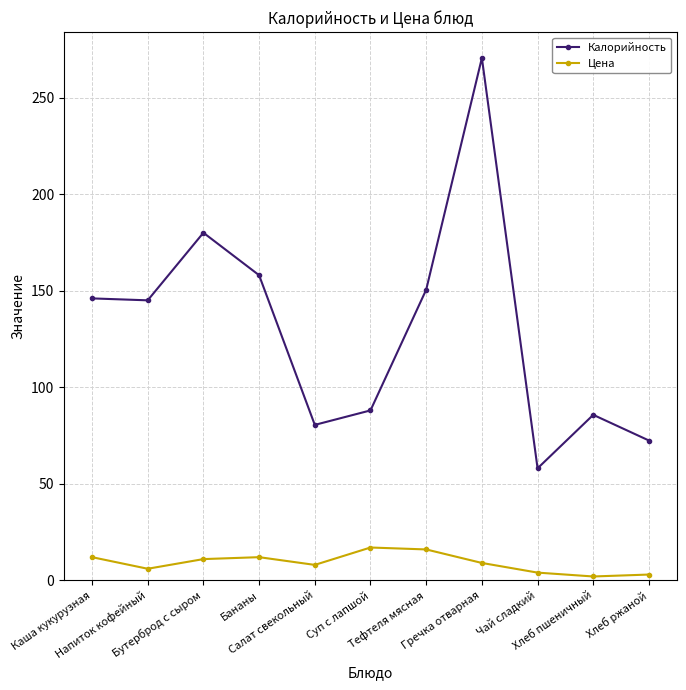

Where is the first local maximum for Калорийность?

Бутерброд с сыром